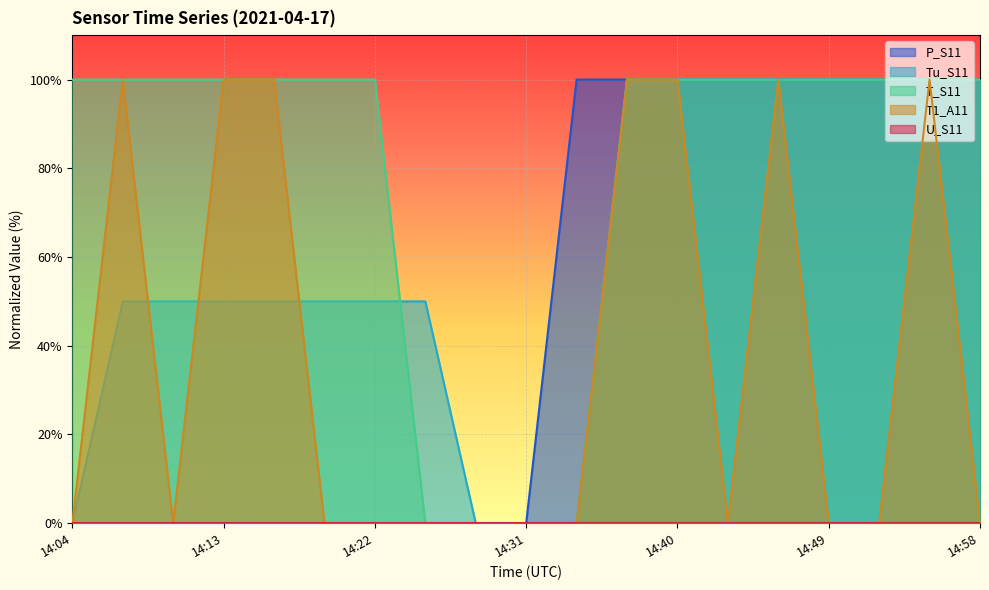

Which series has the largest range (max minus min)?

P_S11